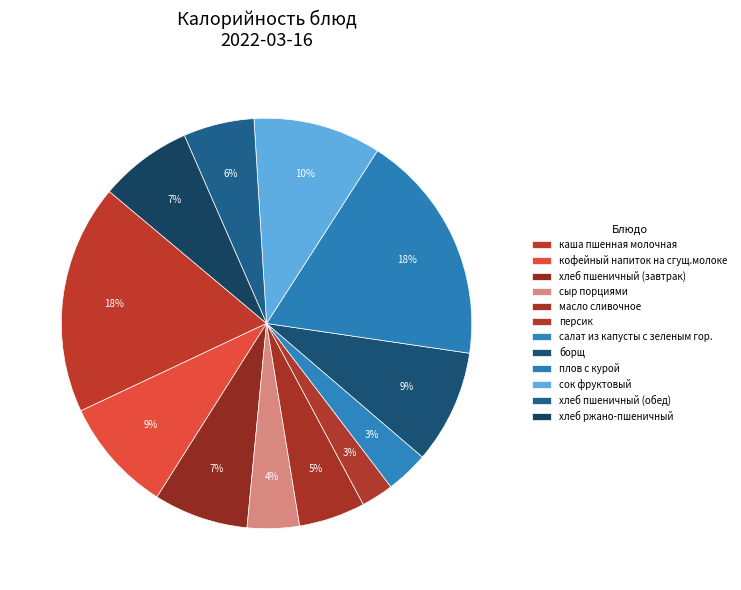

To the nearest percent, what percentage of the pie is сыр порциями?

4%